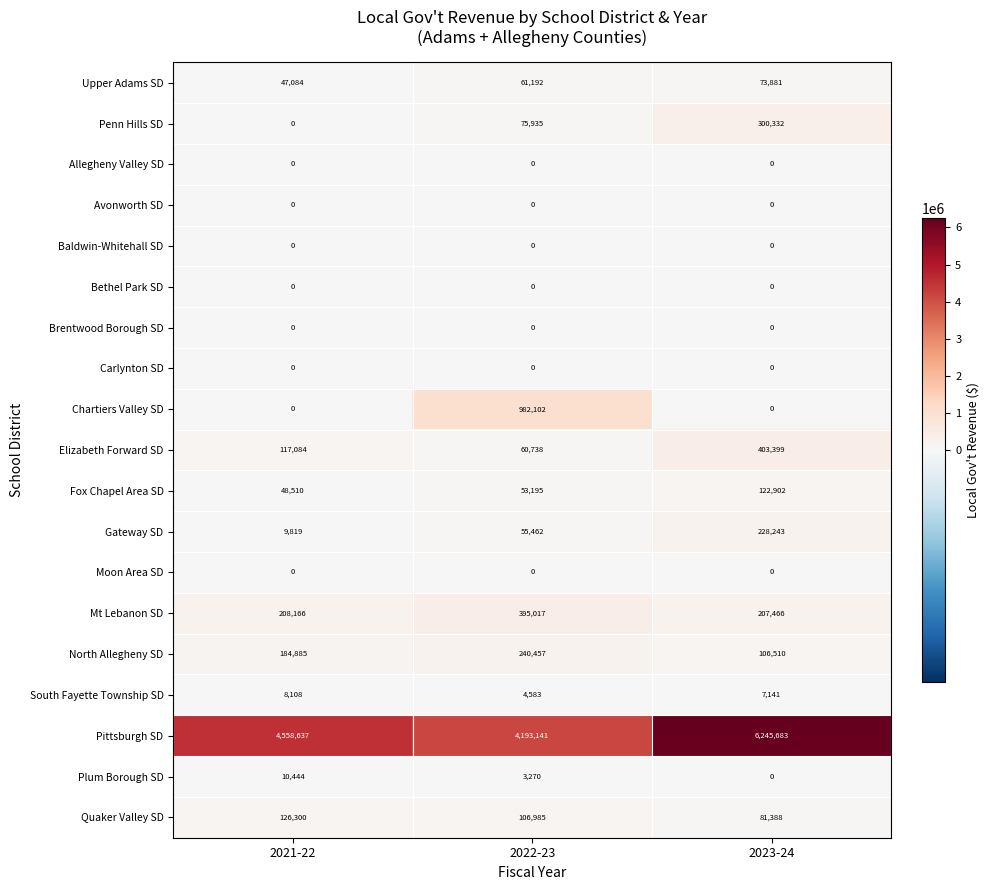

Between 2021-22 and 2023-24, which series saw the biggest shift?

Pittsburgh SD